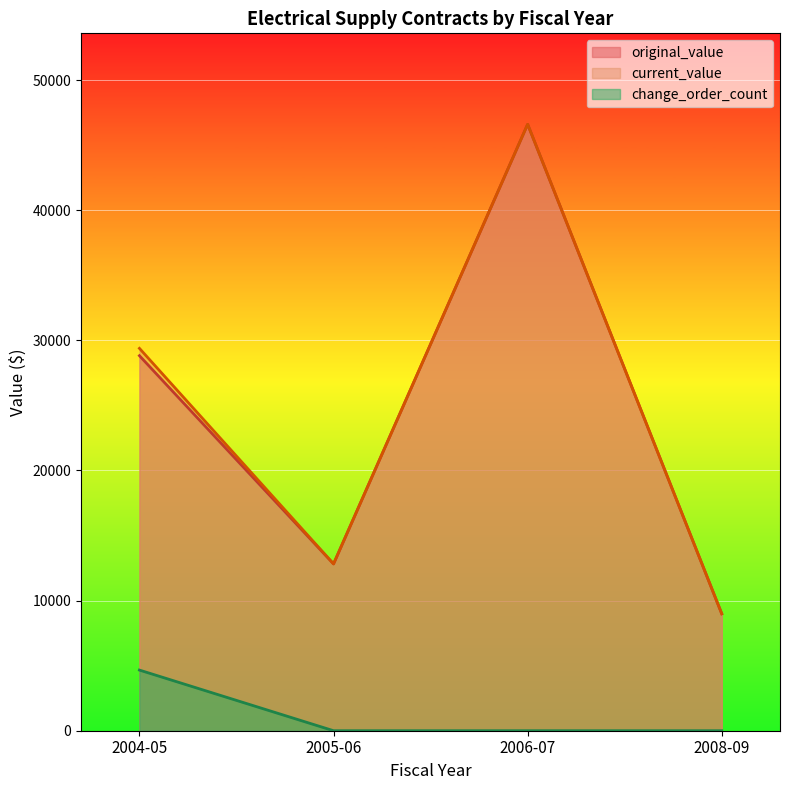

At which category is the sum across all series the highest?

2006-07